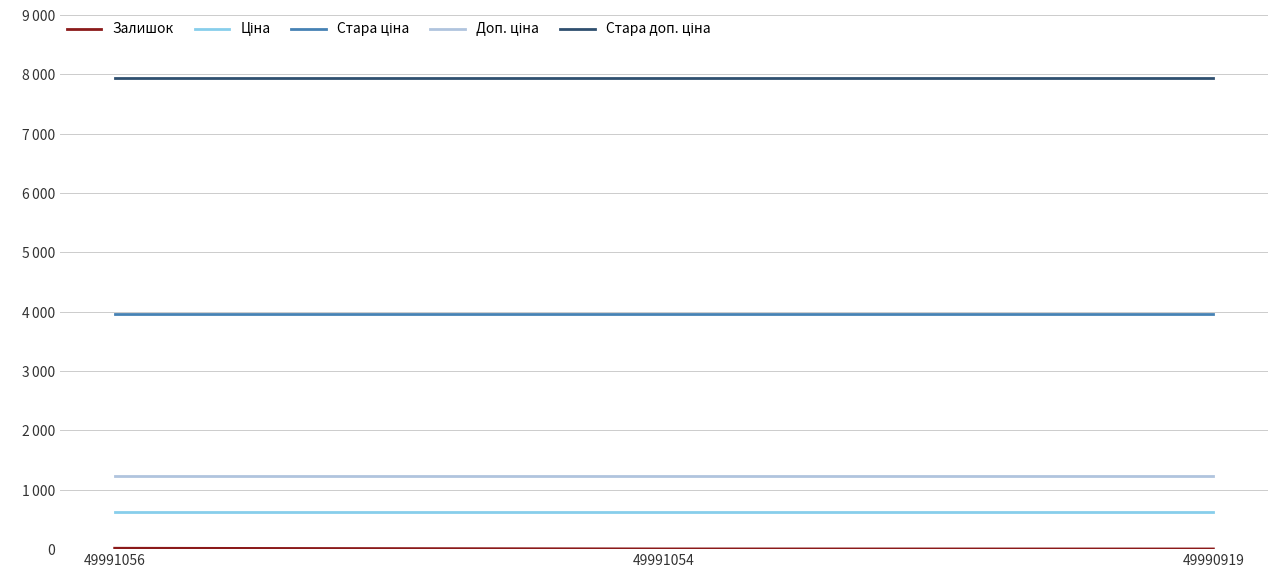

Does the chart display data point markers on the line(s)?

No